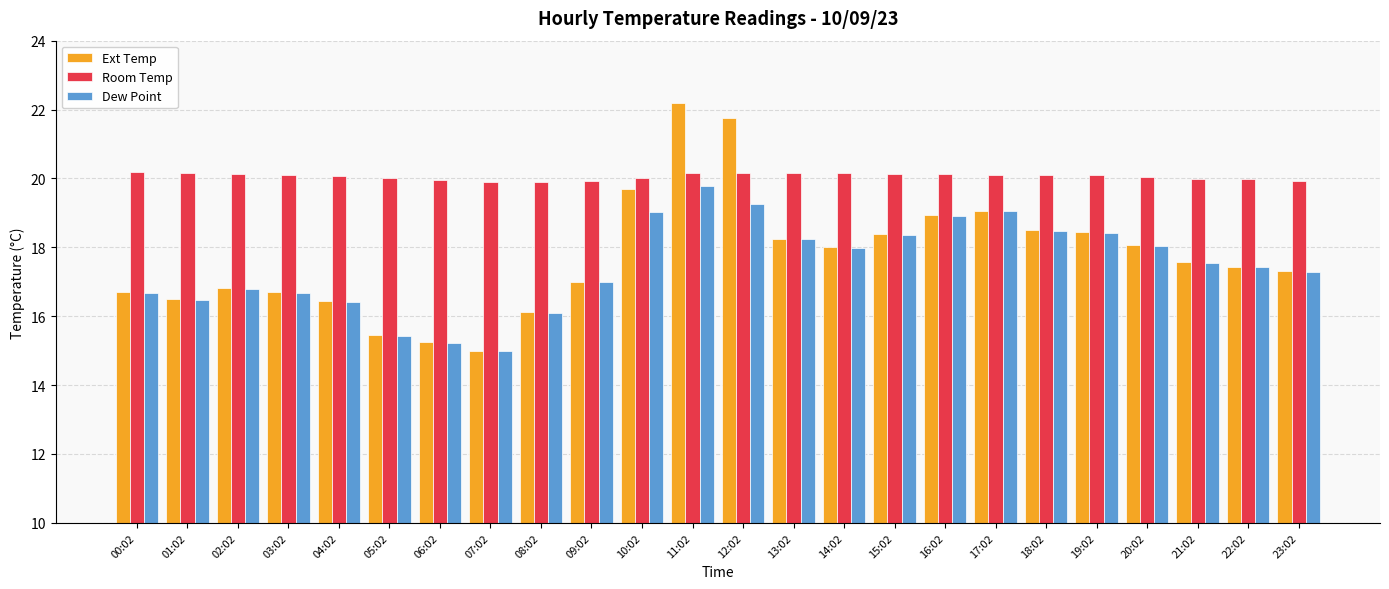

What is the label of the 6th bar from the right?

18:02